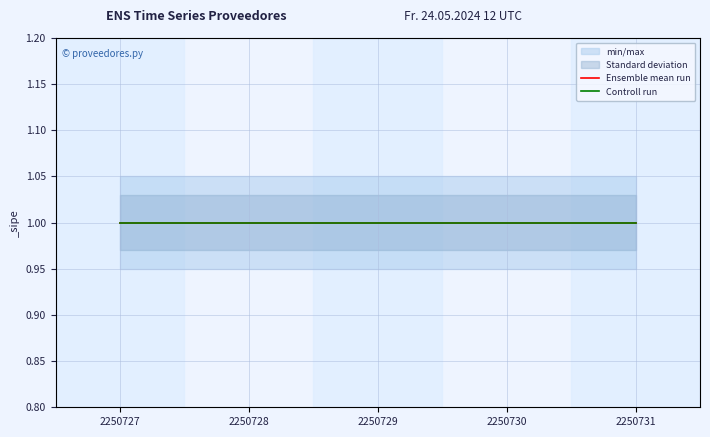

Which series has the largest range (max minus min)?

_sipe